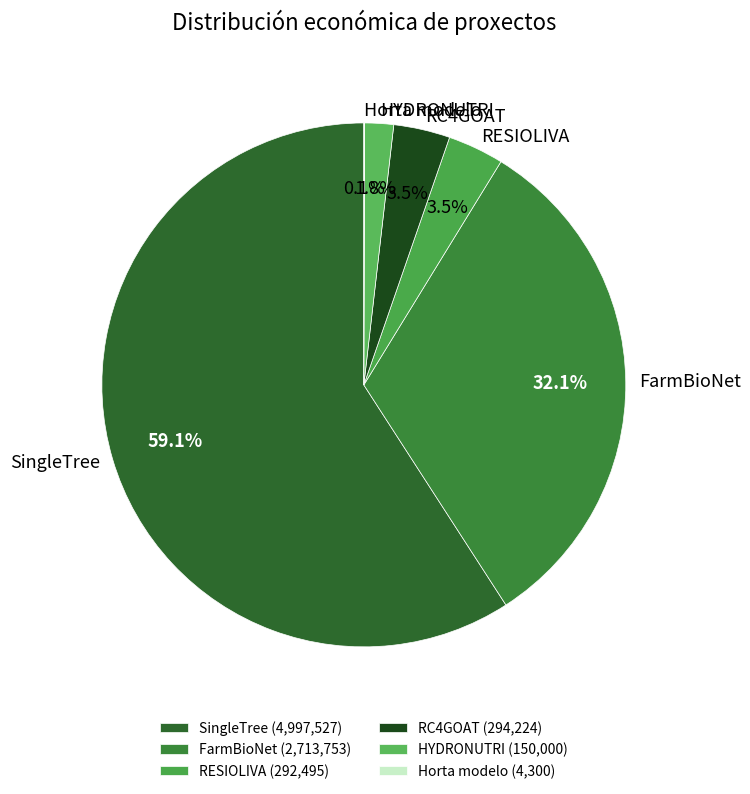

To the nearest percent, what is the difference between the RC4GOAT and SingleTree slice percentages?

56%